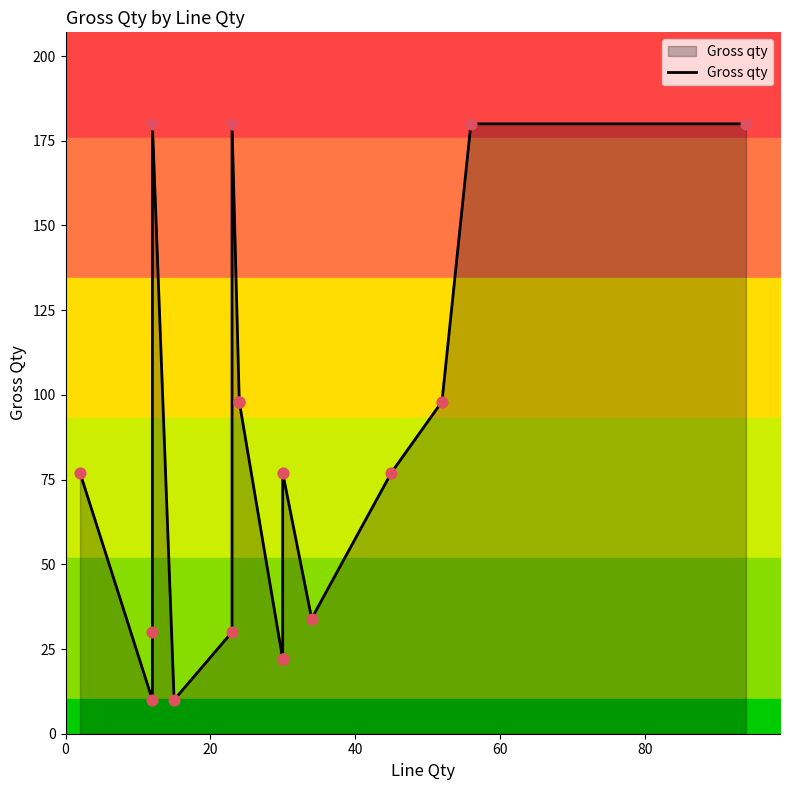

What is the change in value from 0 to 60?

+103